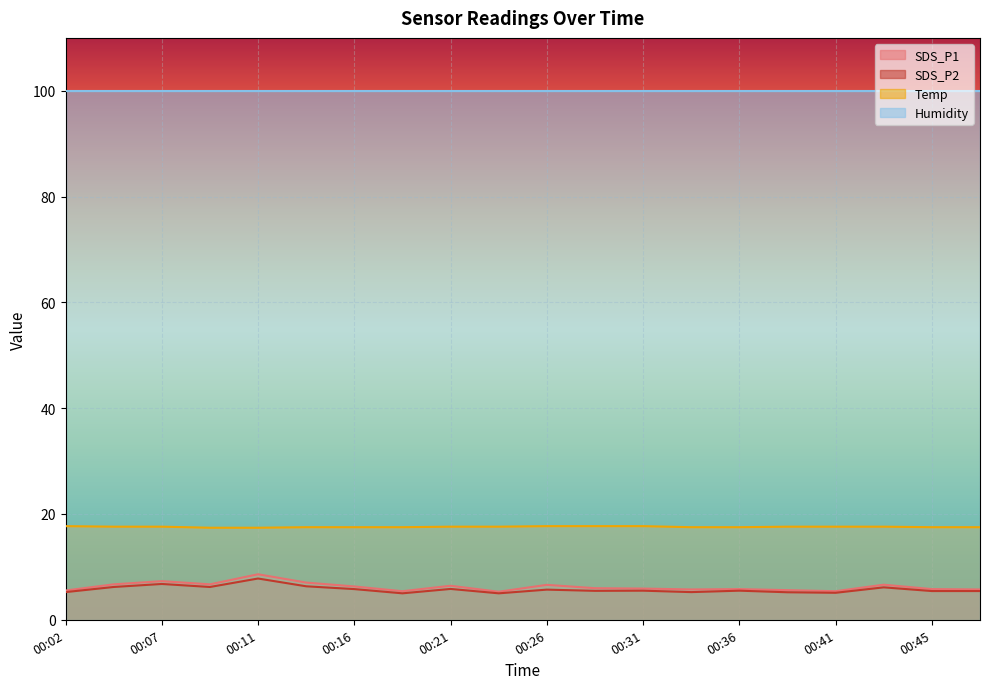

The value of SDS_P2 at 00:02 is 7.4. True or false?

False